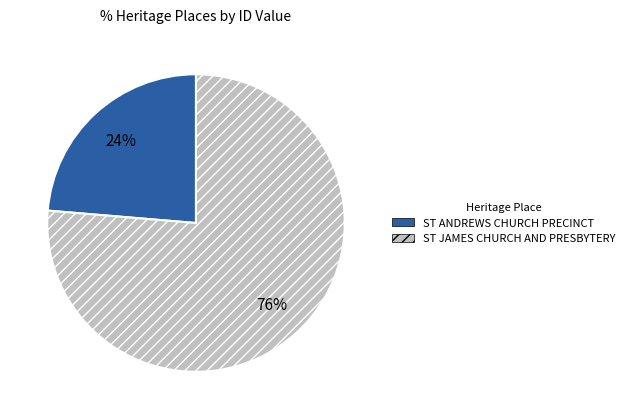

The ST JAMES CHURCH AND PRESBYTERY slice represents 65% of the pie. True or false?

False